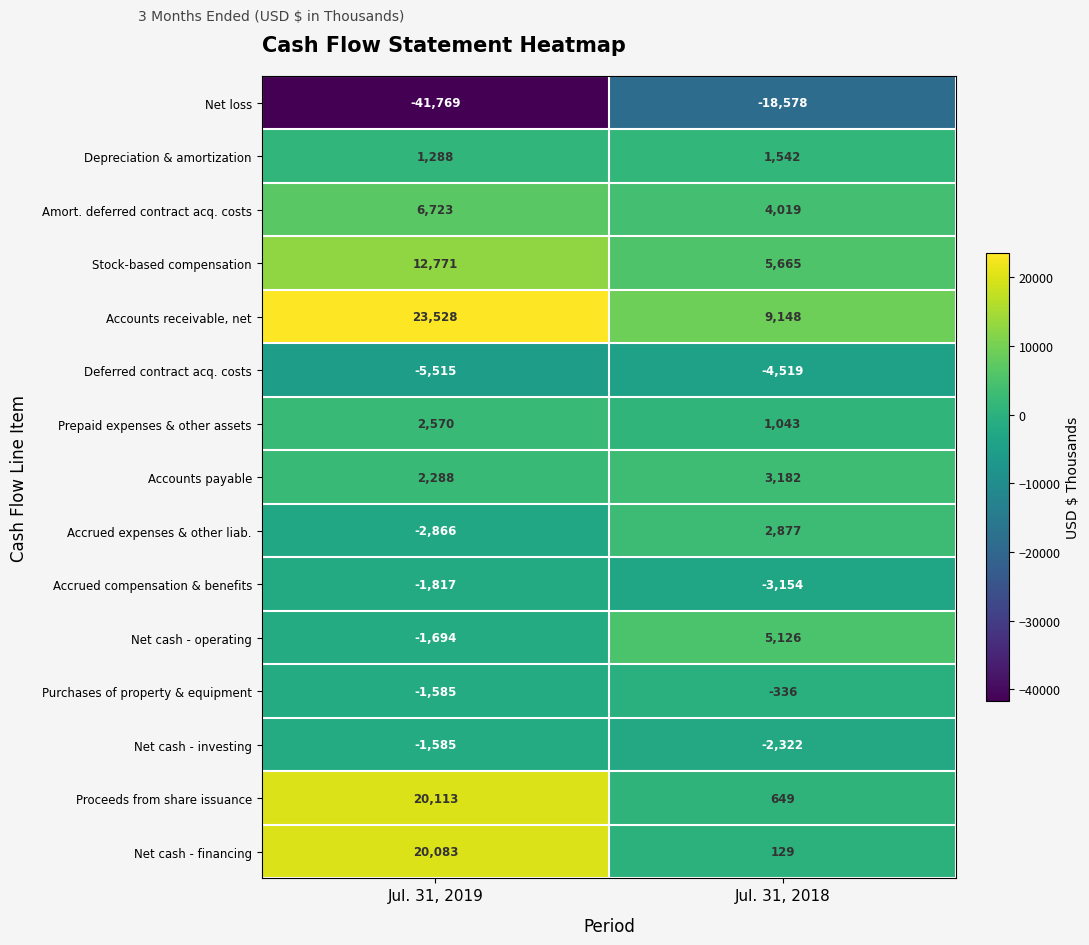

Reading left to right, transcribe all the data shown in this chart.

Net loss: Jul. 31, 2019=-41769	Jul. 31, 2018=-18578
Depreciation & amortization: Jul. 31, 2019=1288	Jul. 31, 2018=1542
Amort. deferred contract acq. costs: Jul. 31, 2019=6723	Jul. 31, 2018=4019
Stock-based compensation: Jul. 31, 2019=12771	Jul. 31, 2018=5665
Accounts receivable, net: Jul. 31, 2019=23528	Jul. 31, 2018=9148
Deferred contract acq. costs: Jul. 31, 2019=-5515	Jul. 31, 2018=-4519
Prepaid expenses & other assets: Jul. 31, 2019=2570	Jul. 31, 2018=1043
Accounts payable: Jul. 31, 2019=2288	Jul. 31, 2018=3182
Accrued expenses & other liab.: Jul. 31, 2019=-2866	Jul. 31, 2018=2877
Accrued compensation & benefits: Jul. 31, 2019=-1817	Jul. 31, 2018=-3154
Net cash - operating: Jul. 31, 2019=-1694	Jul. 31, 2018=5126
Purchases of property & equipment: Jul. 31, 2019=-1585	Jul. 31, 2018=-336
Net cash - investing: Jul. 31, 2019=-1585	Jul. 31, 2018=-2322
Proceeds from share issuance: Jul. 31, 2019=20113	Jul. 31, 2018=649
Net cash - financing: Jul. 31, 2019=20083	Jul. 31, 2018=129